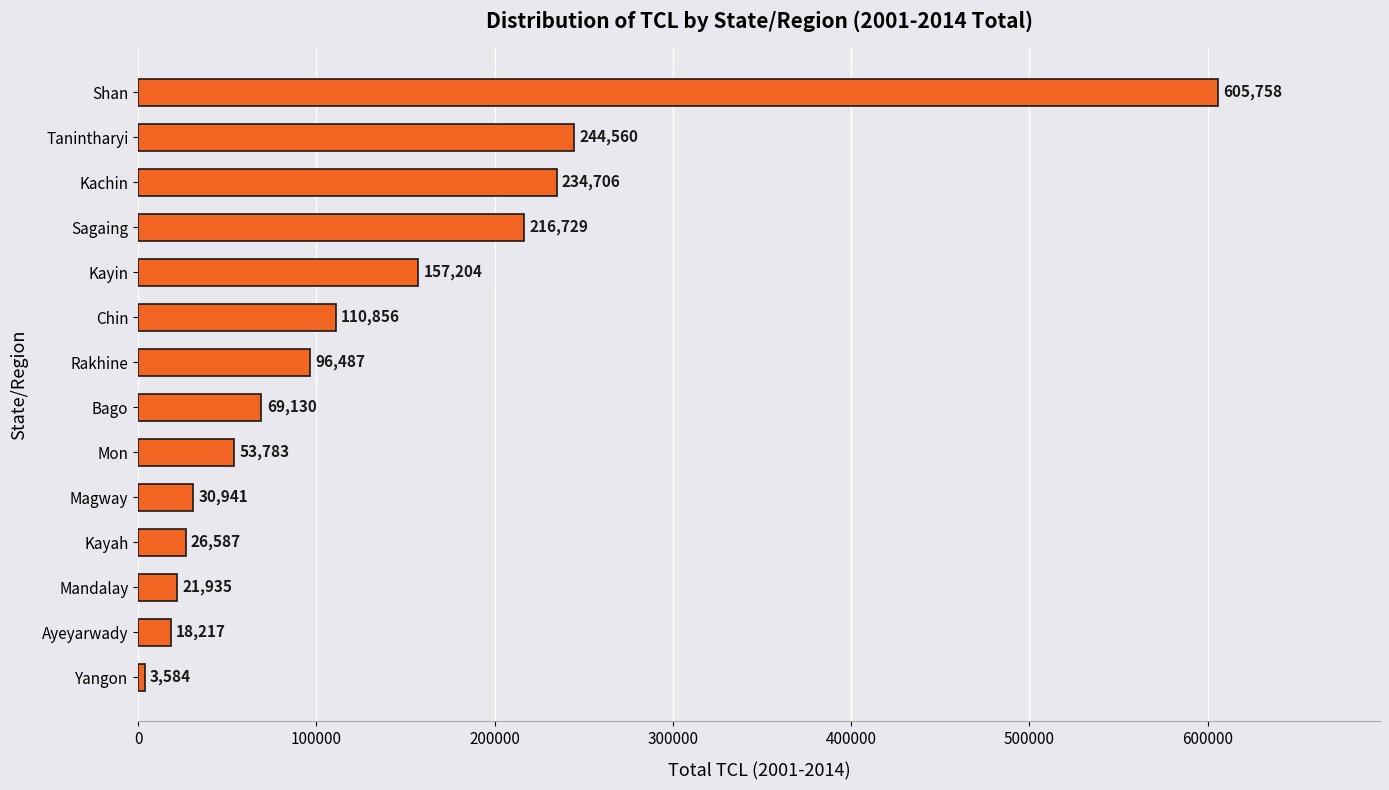

List the labels in order of value, largest first.

Shan, Tanintharyi, Kachin, Sagaing, Kayin, Chin, Rakhine, Bago, Mon, Magway, Kayah, Mandalay, Ayeyarwady, Yangon